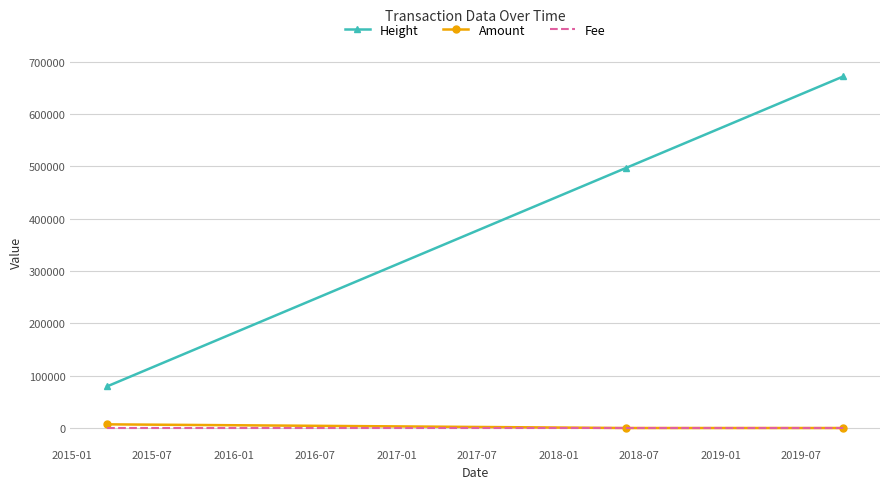

What is the highest value of the Height series?

671802.0